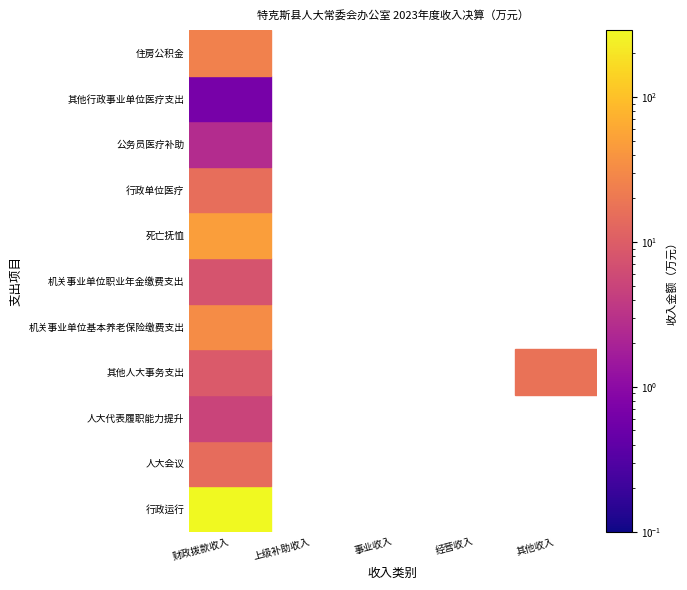

What is the average value of the 公务员医疗补助 series?

0.5